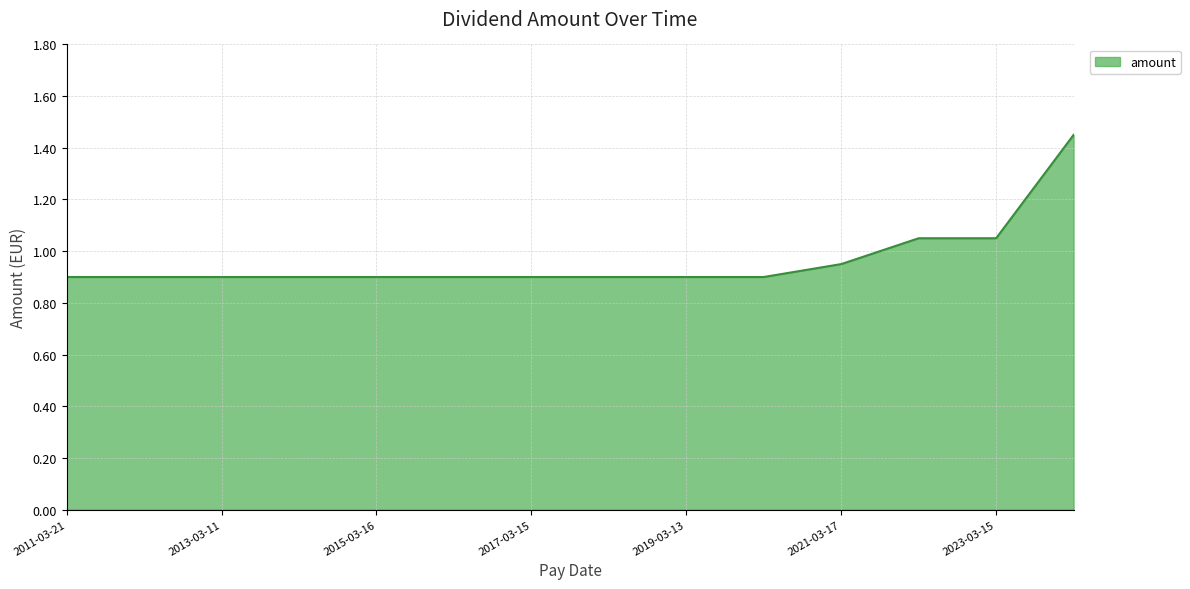

What is the value of the 11th point from the left?

0.9